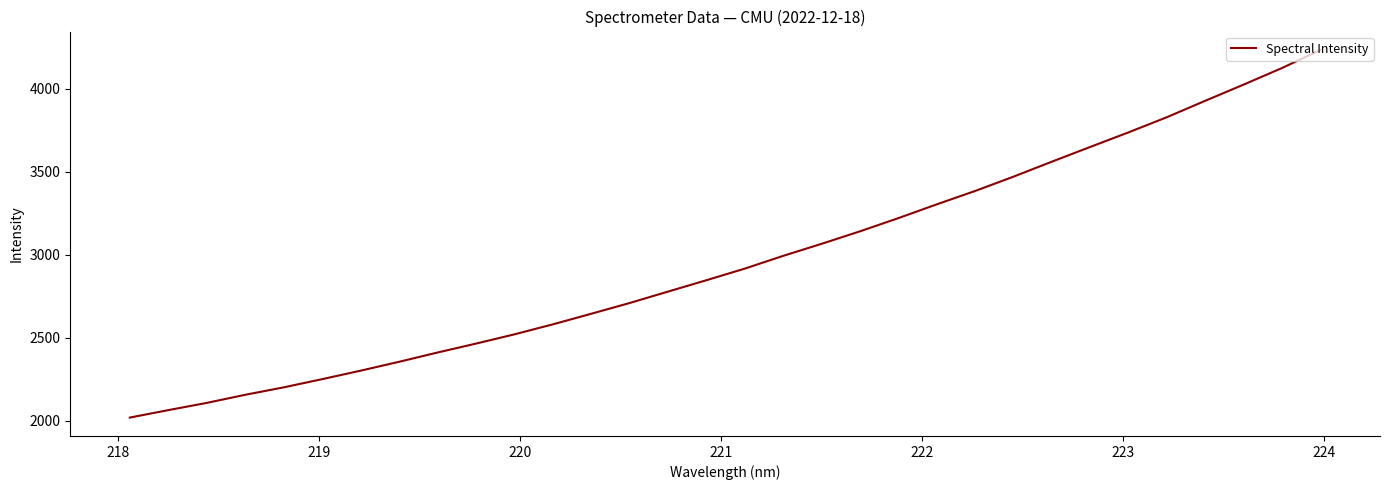

What is the minimum value shown in the chart?

2019.6